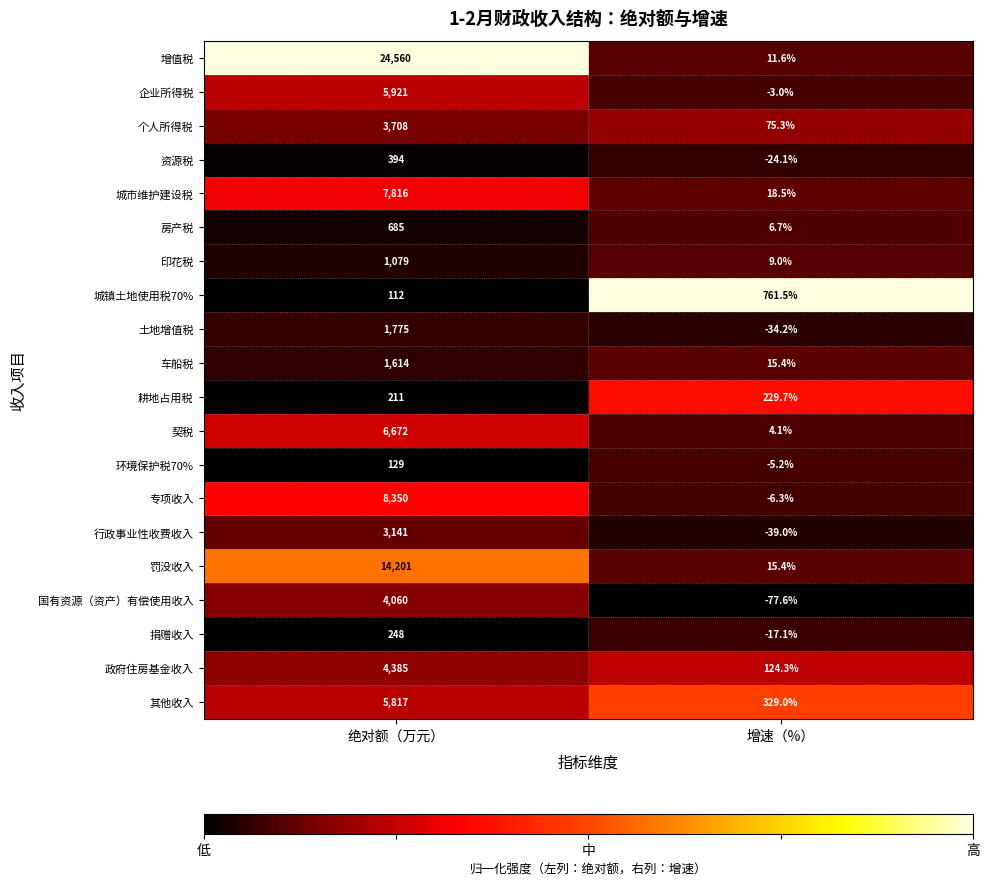

Which category has the highest value across all series?

绝对额（万元）